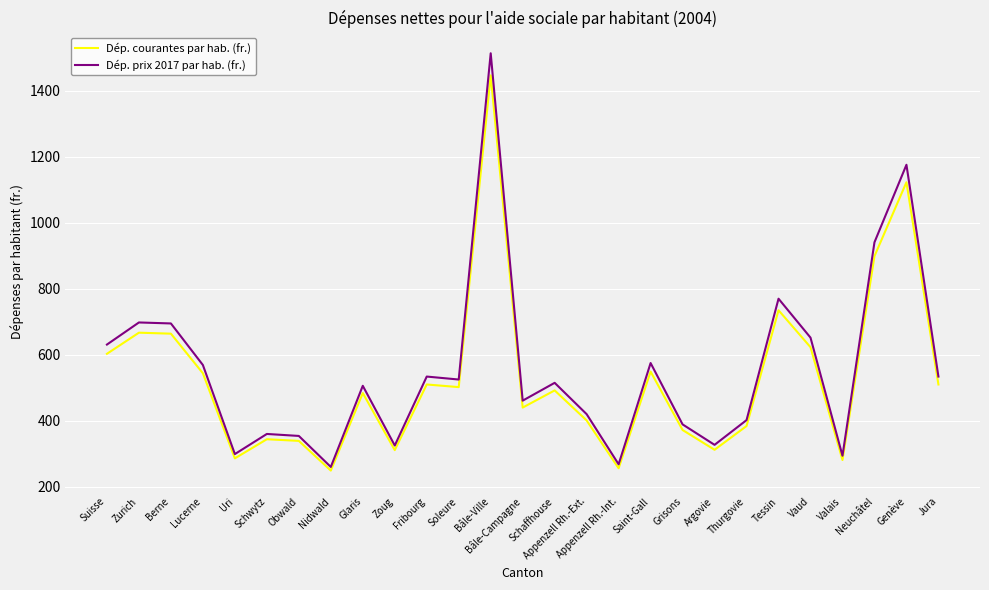

What is the smallest value displayed?

249